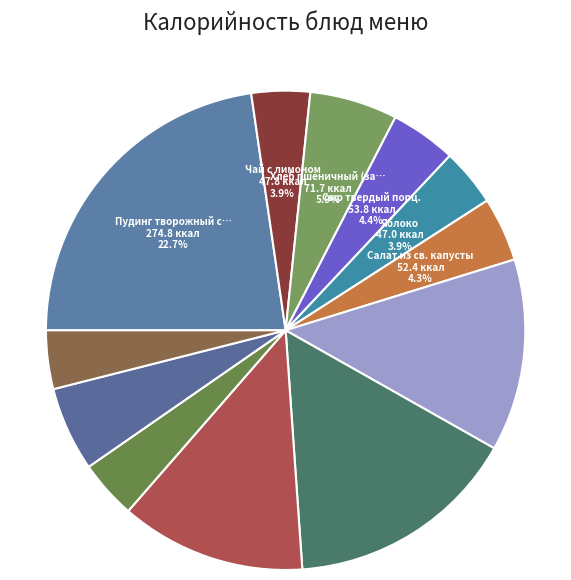

How many slices are in this pie chart?

12